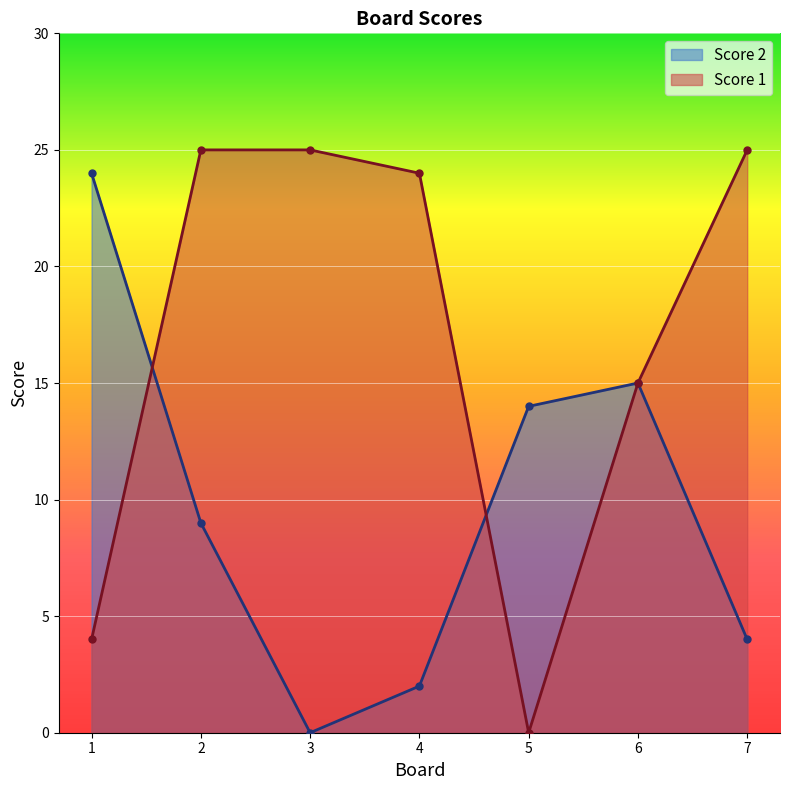

What is the difference between the second highest and minimum values in the Score 2 series?

15